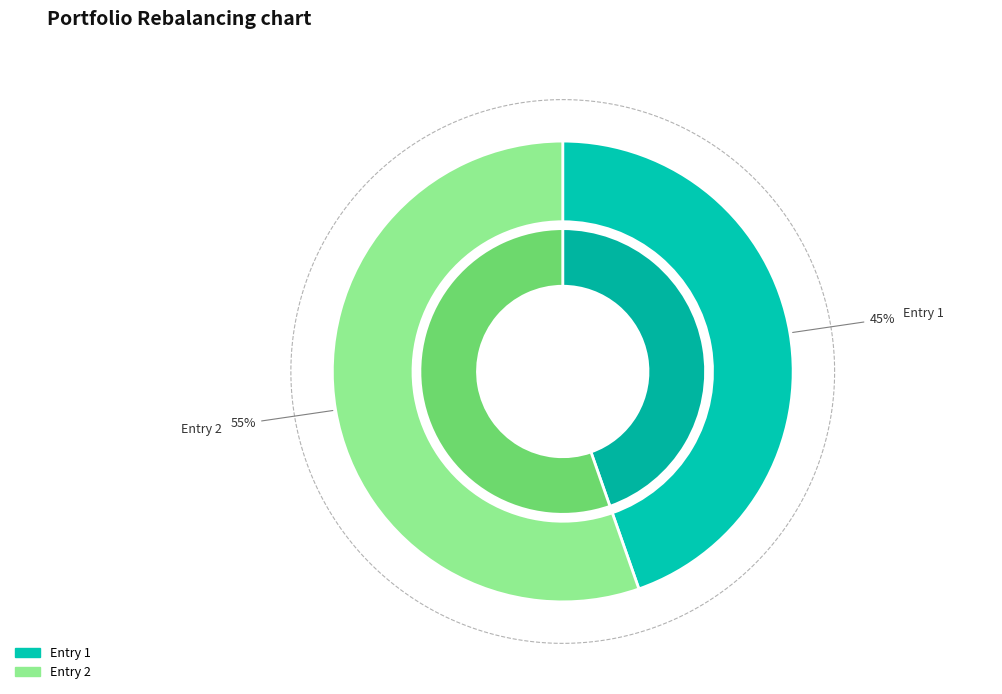

Which category accounts for the majority?

2024-01-06T02:05:31.517Z